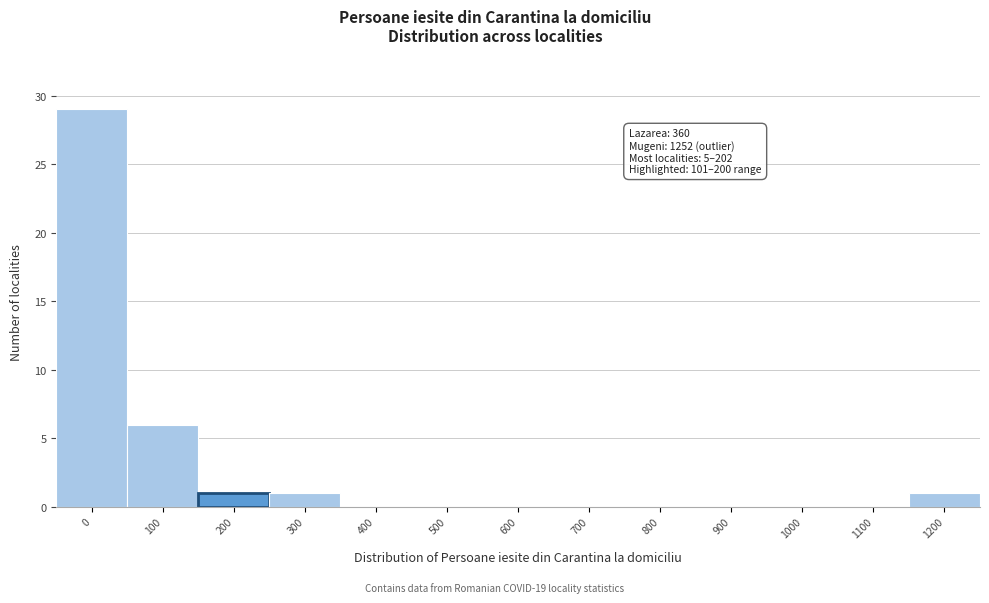

Reading left to right, list all the values displayed in this chart.

0=29	100=6	200=1	300=1	400=0	500=0	600=0	700=0	800=0	900=0	1000=0	1100=0	1200=1